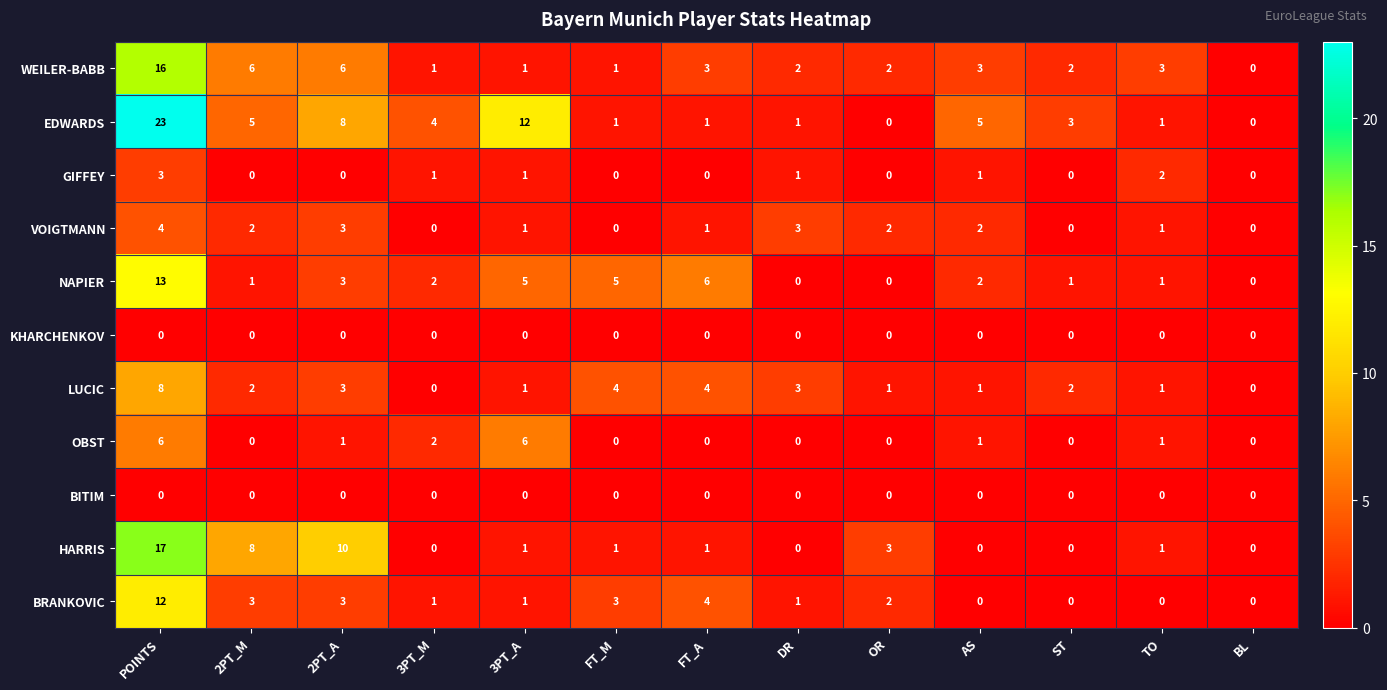

What is the greatest value displayed?

23